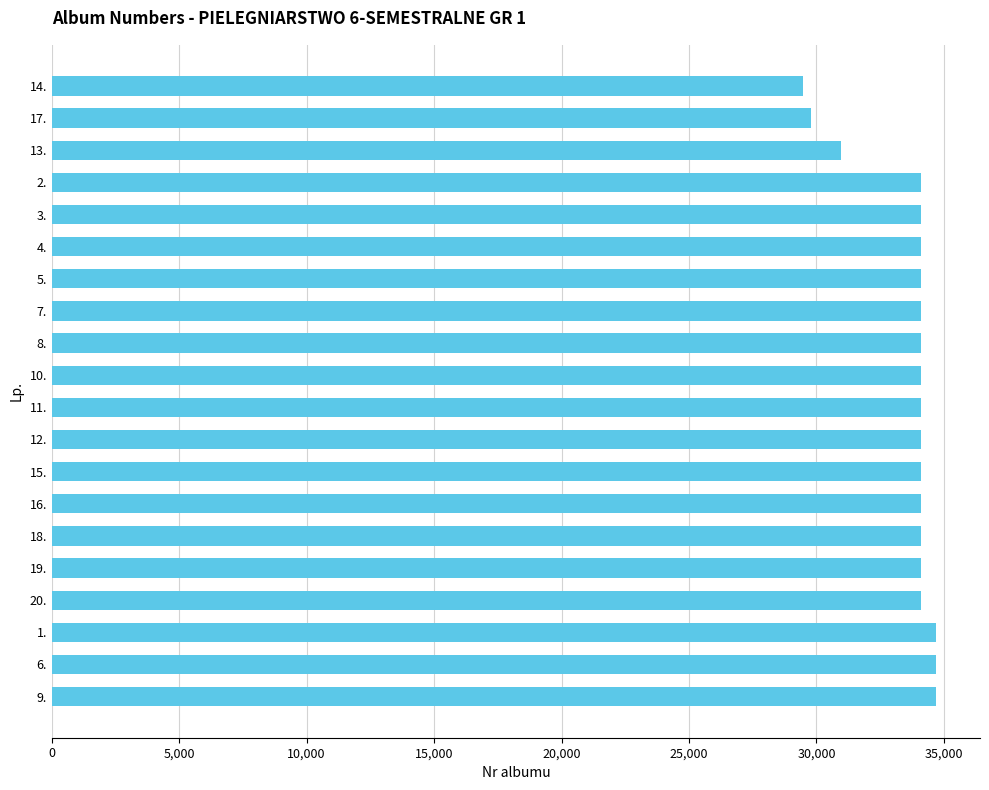

How many data points does each series have?

20